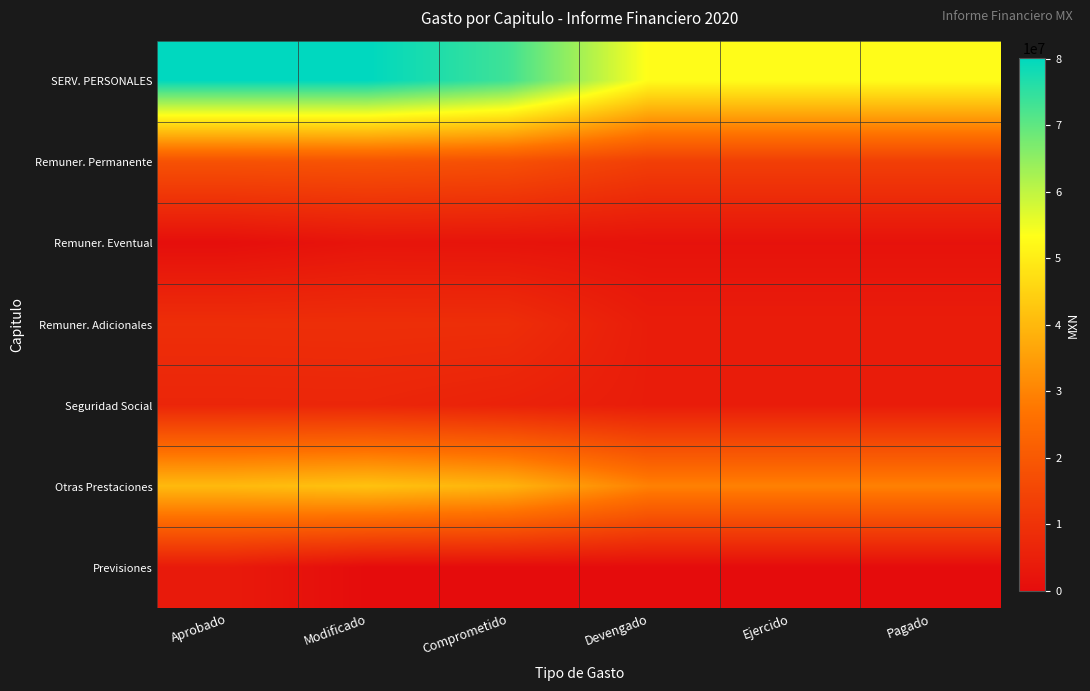

What is the total value across all series at Modificado?

158413837.0